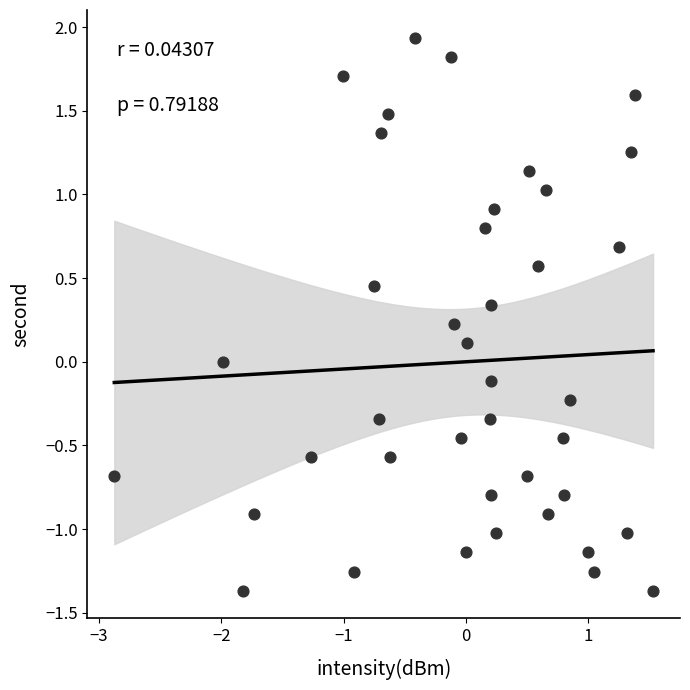

What is the range of Y values (max minus min)?

3.3